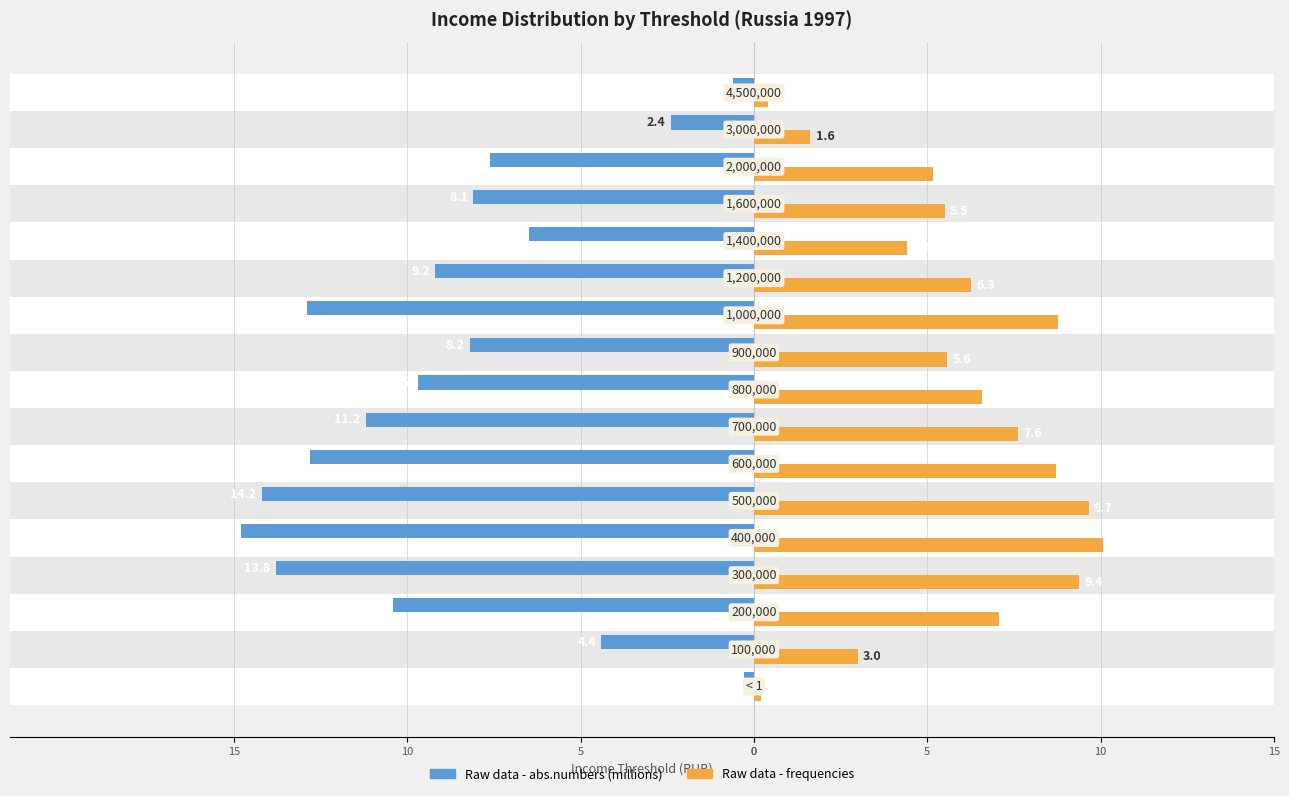

Reading left to right, transcribe all the data shown in this chart.

Raw data - abs.numbers (millions): -0.3	-4.4	-10.4	-13.8	-14.8	-14.2	-12.8	-11.2	-9.7	-8.2	-12.9	-9.2	-6.5	-8.1	-7.6	-2.4	-0.6
Raw data - frequencies: 0.2	3.0	7.1	9.4	10.1	9.7	8.7	7.6	6.6	5.6	8.8	6.3	4.4	5.5	5.2	1.6	0.4